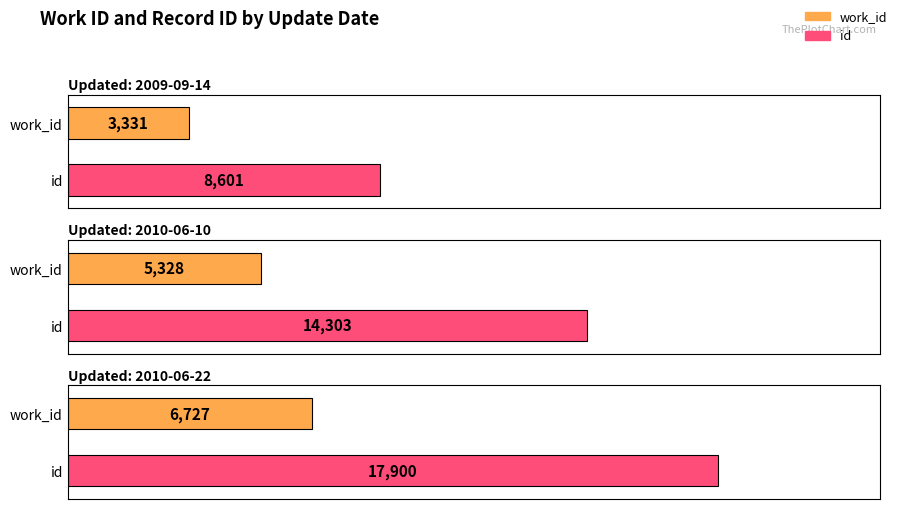

What is the difference between the highest and lowest values at 2009-09-14?

5270